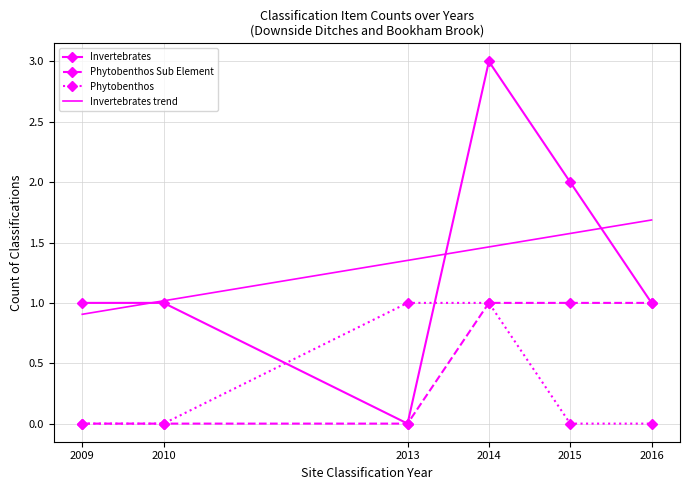

What is the difference between the Invertebrates values at 2013 and 2009?

1.0